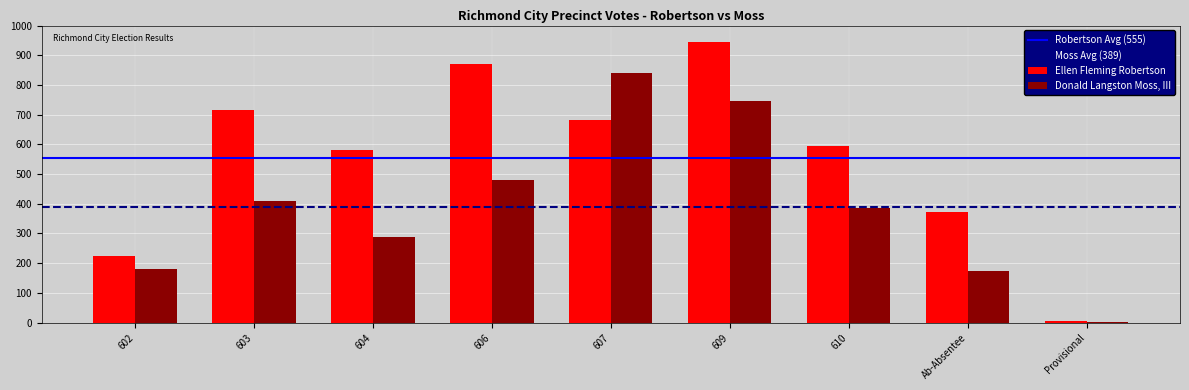

True or false: Ellen Fleming Robertson has a value of 224 at 602.

True